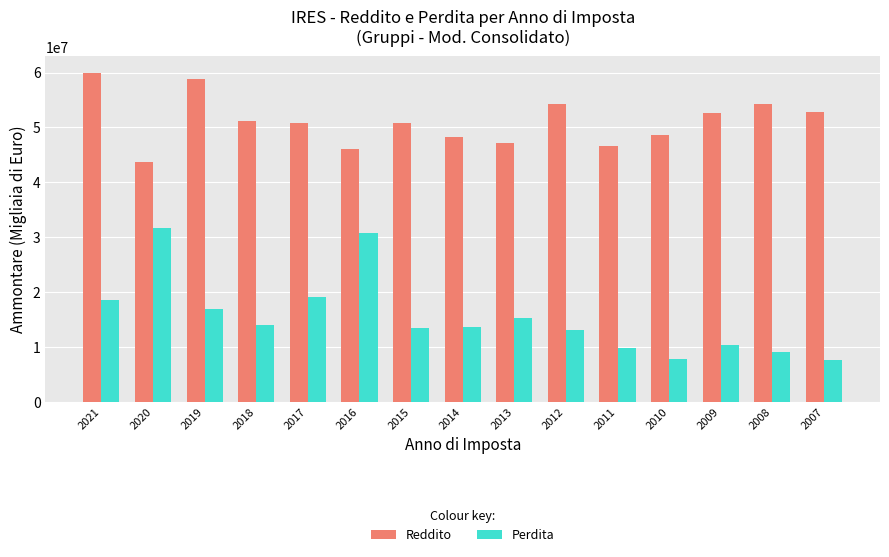

Where does the Perdita series first go above 13539593?

2021